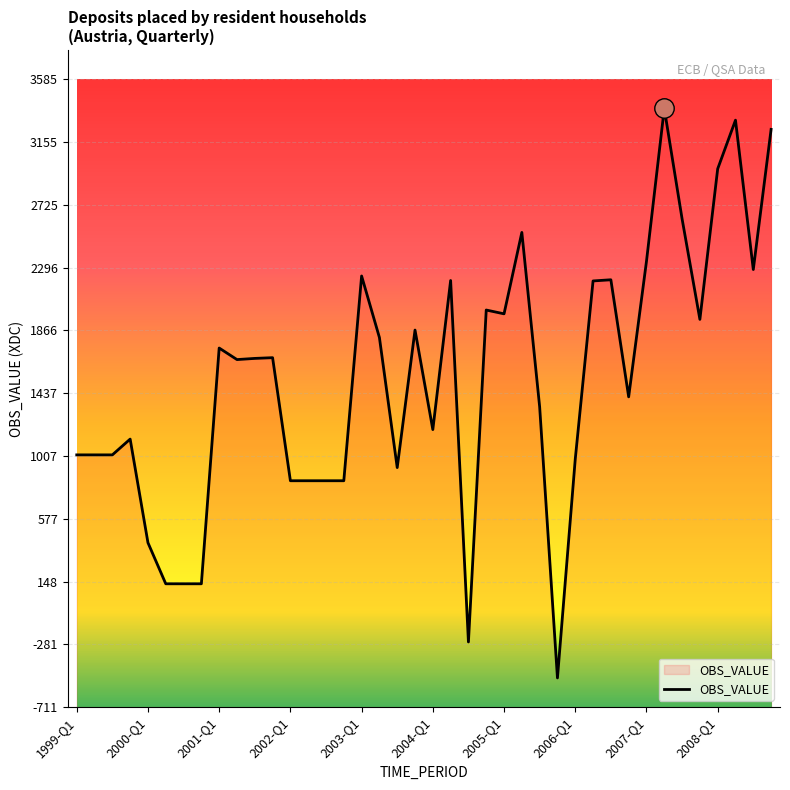

How many negative values are there?

2